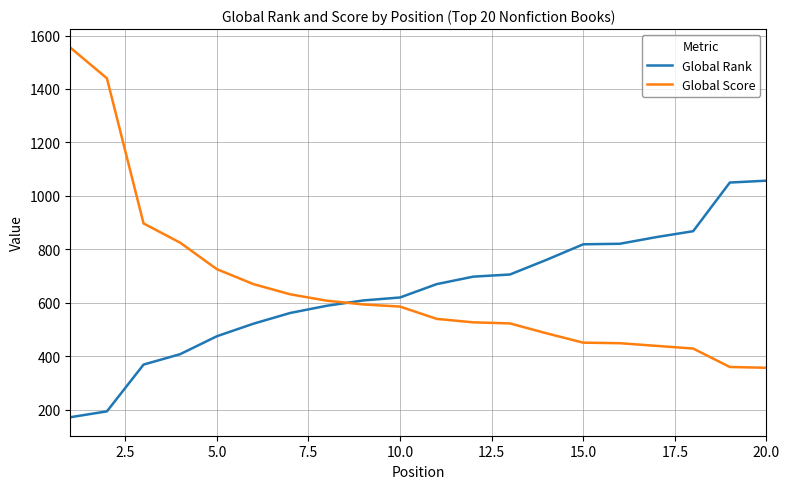

Which series has the widest spread of values?

Global Score